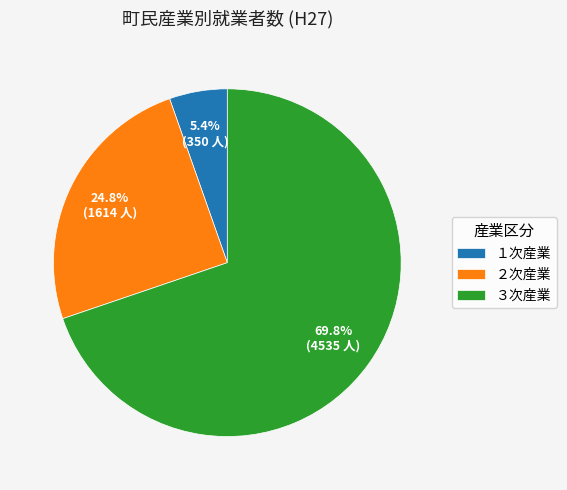

Rank the categories by value from highest to lowest.

３次産業, ２次産業, １次産業